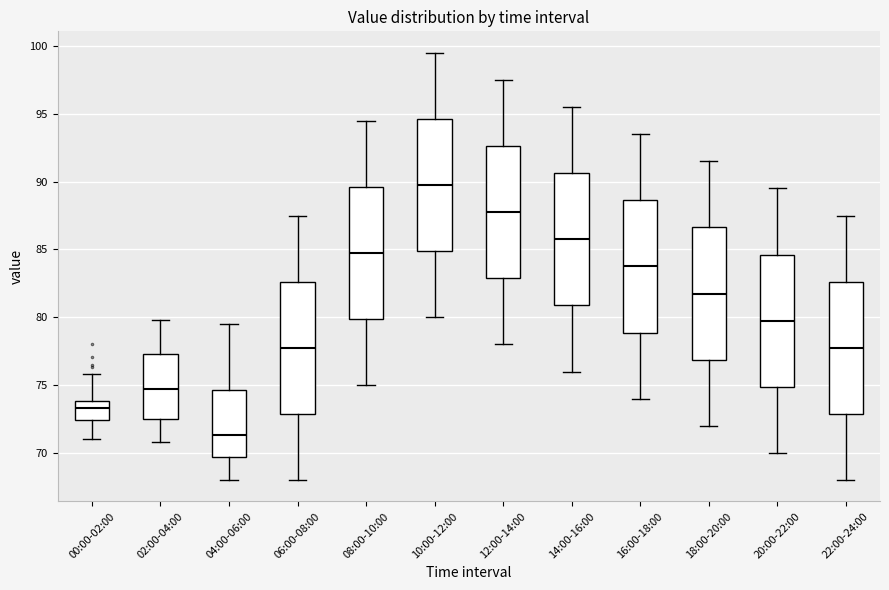

Reading left to right, read every box against the y-axis: the position of its median line, the range the box covers, and the ends of its whiskers. The values are not printed on the chart, so give them approximately, as read against the axis.

00:00-02:00: median 73.5, box 72.5 to 74.0, whiskers 71.0 to 76.0
02:00-04:00: median 75.0, box 72.5 to 77.5, whiskers 71.0 to 80.0
04:00-06:00: median 71.5, box 69.5 to 74.5, whiskers 68.0 to 79.5
06:00-08:00: median 78.0, box 73.0 to 82.5, whiskers 68.0 to 87.5
08:00-10:00: median 85.0, box 80.0 to 89.5, whiskers 75.0 to 94.5
10:00-12:00: median 90.0, box 85.0 to 94.5, whiskers 80.0 to 99.5
12:00-14:00: median 88.0, box 83.0 to 92.5, whiskers 78.0 to 97.5
14:00-16:00: median 86.0, box 81.0 to 90.5, whiskers 76.0 to 95.5
16:00-18:00: median 84.0, box 79.0 to 88.5, whiskers 74.0 to 93.5
18:00-20:00: median 82.0, box 77.0 to 86.5, whiskers 72.0 to 91.5
20:00-22:00: median 80.0, box 75.0 to 84.5, whiskers 70.0 to 89.5
22:00-24:00: median 78.0, box 73.0 to 82.5, whiskers 68.0 to 87.5